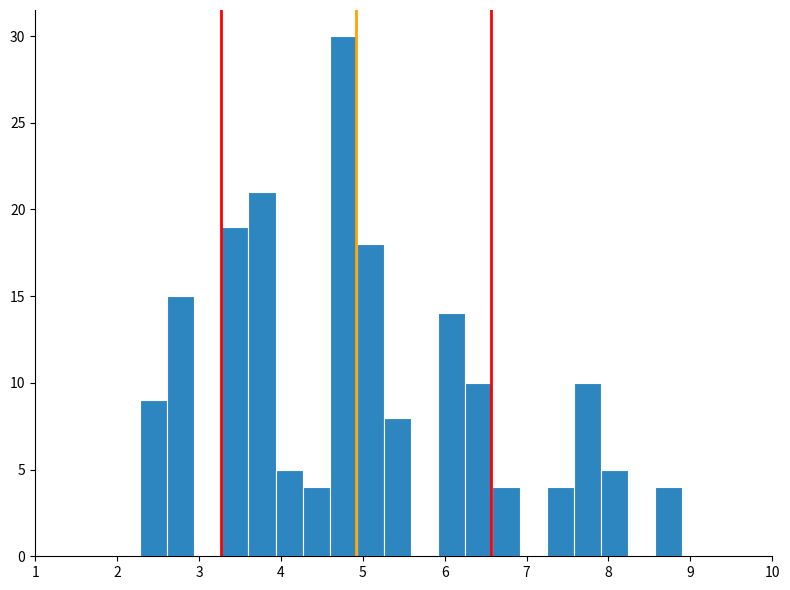

Read against the x-axis, roughly where is the centre of the tallest bar?

4.8